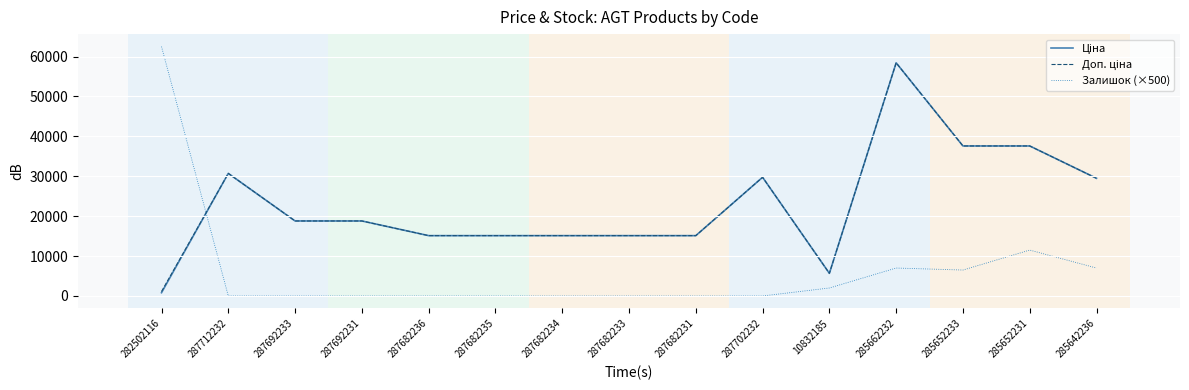

Which series has the widest spread of values?

Залишок (×500)